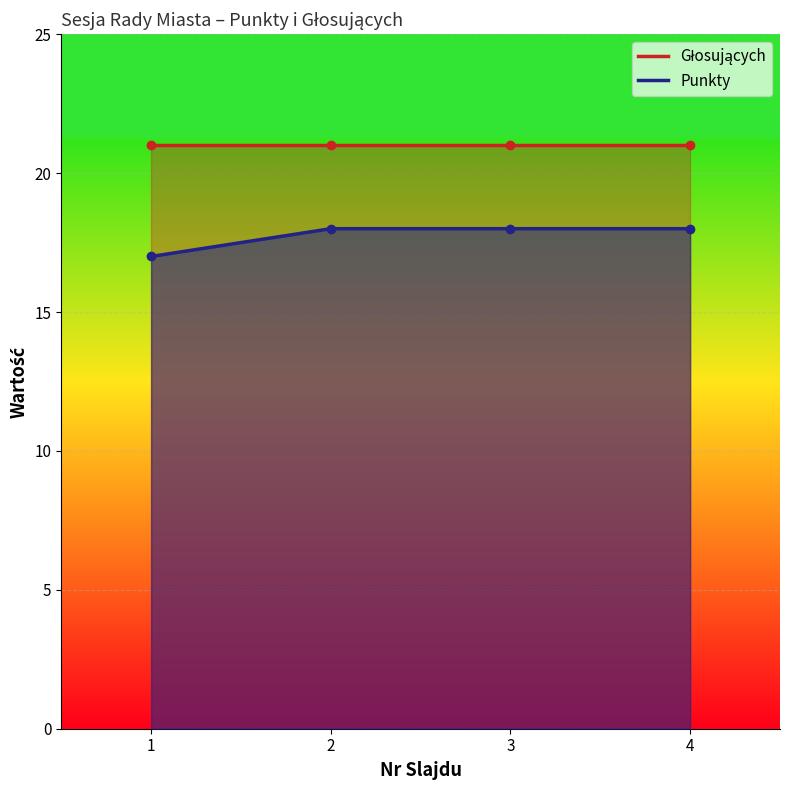

The chart shows a value of 18 at 3. True or false?

True